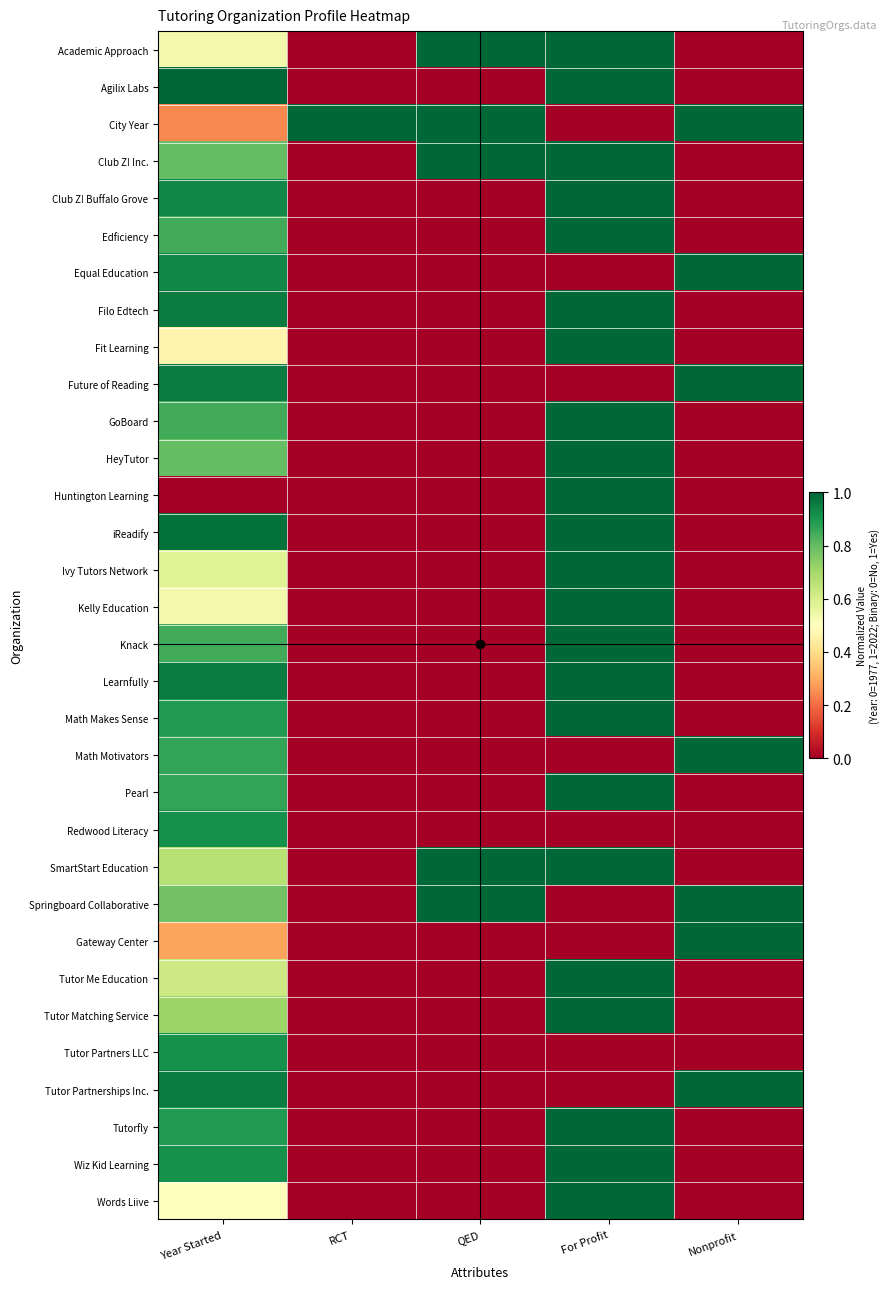

Reading right to left, extract all data points from this chart.

Academic Approach: Nonprofit=0.0	For Profit=1.0	QED=1.0	RCT=0.0	Year Started=0.5
Agilix Labs: Nonprofit=0.0	For Profit=1.0	QED=0.0	RCT=0.0	Year Started=1.0
City Year: Nonprofit=1.0	For Profit=0.0	QED=1.0	RCT=1.0	Year Started=0.2
Club Z! Inc.: Nonprofit=0.0	For Profit=1.0	QED=1.0	RCT=0.0	Year Started=0.8
Club Z! Buffalo Grove: Nonprofit=0.0	For Profit=1.0	QED=0.0	RCT=0.0	Year Started=0.9
Edficiency: Nonprofit=0.0	For Profit=1.0	QED=0.0	RCT=0.0	Year Started=0.8
Equal Education: Nonprofit=1.0	For Profit=0.0	QED=0.0	RCT=0.0	Year Started=0.9
Filo Edtech: Nonprofit=0.0	For Profit=1.0	QED=0.0	RCT=0.0	Year Started=1.0
Fit Learning: Nonprofit=0.0	For Profit=1.0	QED=0.0	RCT=0.0	Year Started=0.5
Future of Reading: Nonprofit=1.0	For Profit=0.0	QED=0.0	RCT=0.0	Year Started=1.0
GoBoard: Nonprofit=0.0	For Profit=1.0	QED=0.0	RCT=0.0	Year Started=0.8
HeyTutor: Nonprofit=0.0	For Profit=1.0	QED=0.0	RCT=0.0	Year Started=0.8
Huntington Learning: Nonprofit=0.0	For Profit=1.0	QED=0.0	RCT=0.0	Year Started=0.0
iReadify: Nonprofit=0.0	For Profit=1.0	QED=0.0	RCT=0.0	Year Started=1.0
Ivy Tutors Network: Nonprofit=0.0	For Profit=1.0	QED=0.0	RCT=0.0	Year Started=0.6
Kelly Education: Nonprofit=0.0	For Profit=1.0	QED=0.0	RCT=0.0	Year Started=0.5
Knack: Nonprofit=0.0	For Profit=1.0	QED=0.0	RCT=0.0	Year Started=0.8
Learnfully: Nonprofit=0.0	For Profit=1.0	QED=0.0	RCT=0.0	Year Started=1.0
Math Makes Sense: Nonprofit=0.0	For Profit=1.0	QED=0.0	RCT=0.0	Year Started=0.9
Math Motivators: Nonprofit=1.0	For Profit=0.0	QED=0.0	RCT=0.0	Year Started=0.9
Pearl: Nonprofit=0.0	For Profit=1.0	QED=0.0	RCT=0.0	Year Started=0.9
Redwood Literacy: Nonprofit=0.0	For Profit=0.0	QED=0.0	RCT=0.0	Year Started=0.9
SmartStart Education: Nonprofit=0.0	For Profit=1.0	QED=1.0	RCT=0.0	Year Started=0.7
Springboard Collaborative: Nonprofit=1.0	For Profit=0.0	QED=1.0	RCT=0.0	Year Started=0.8
Gateway Center: Nonprofit=1.0	For Profit=0.0	QED=0.0	RCT=0.0	Year Started=0.3
Tutor Me Education: Nonprofit=0.0	For Profit=1.0	QED=0.0	RCT=0.0	Year Started=0.6
Tutor Matching Service: Nonprofit=0.0	For Profit=1.0	QED=0.0	RCT=0.0	Year Started=0.7
Tutor Partners LLC: Nonprofit=0.0	For Profit=0.0	QED=0.0	RCT=0.0	Year Started=0.9
Tutor Partnerships Inc.: Nonprofit=1.0	For Profit=0.0	QED=0.0	RCT=0.0	Year Started=1.0
Tutorfly: Nonprofit=0.0	For Profit=1.0	QED=0.0	RCT=0.0	Year Started=0.9
Wiz Kid Learning: Nonprofit=0.0	For Profit=1.0	QED=0.0	RCT=0.0	Year Started=0.9
Words Liive: Nonprofit=0.0	For Profit=1.0	QED=0.0	RCT=0.0	Year Started=0.5